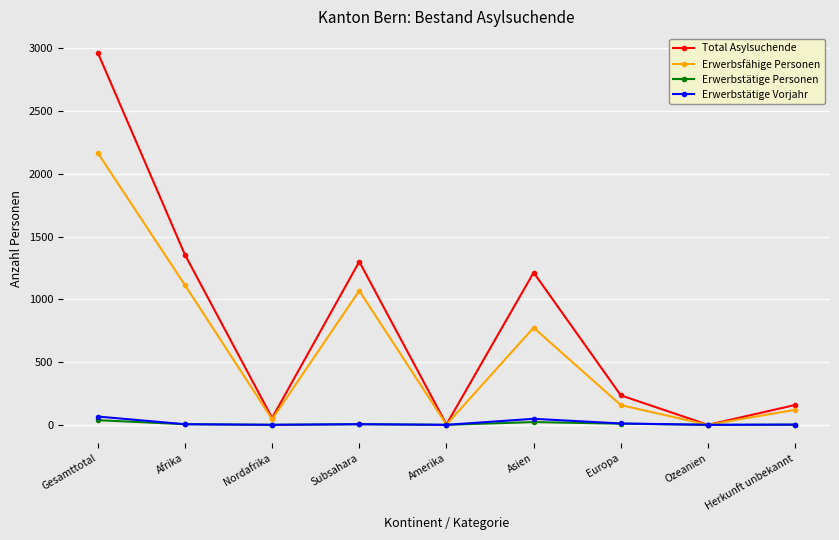

What is the average value of the Erwerbstätige Vorjahr series?

15